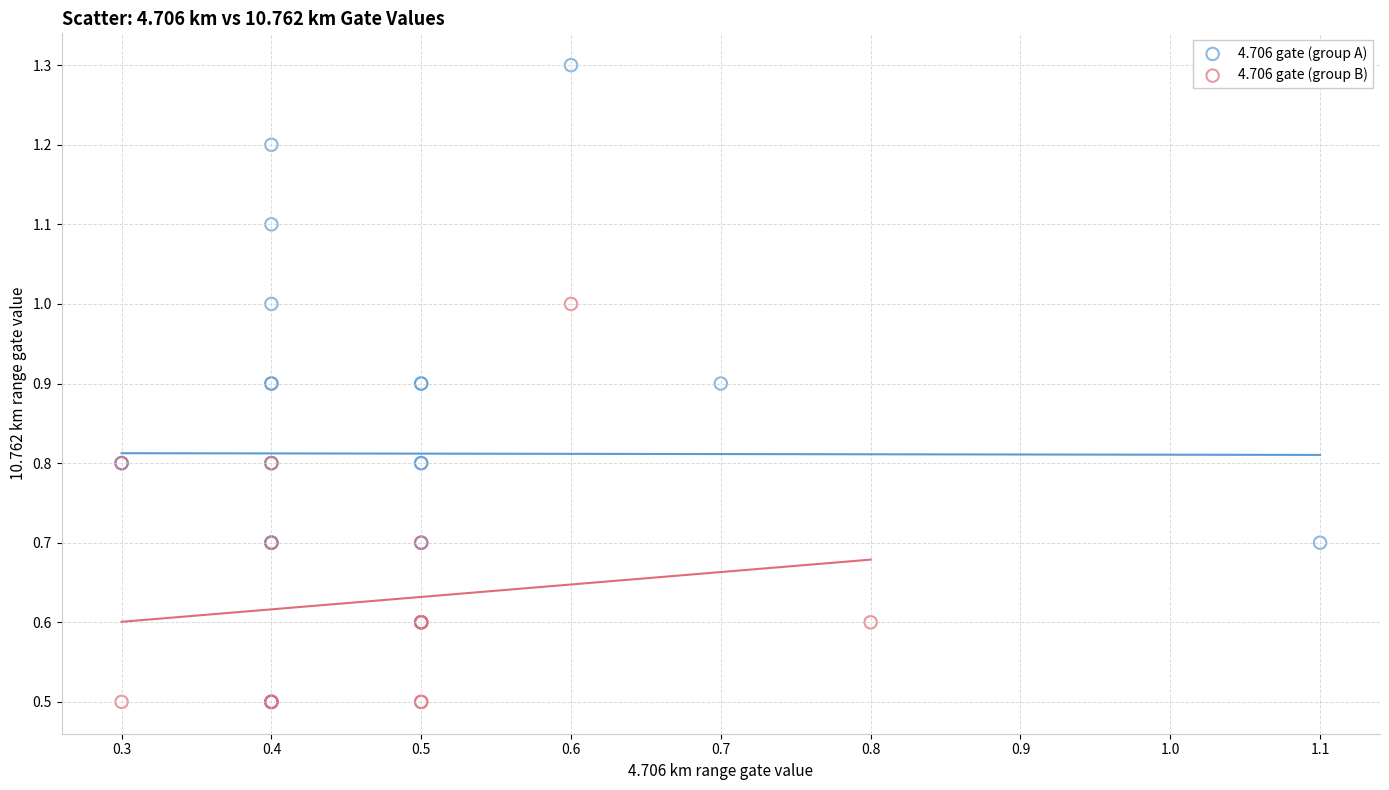

Which series contains the highest Y value?

4.706 gate (group A)